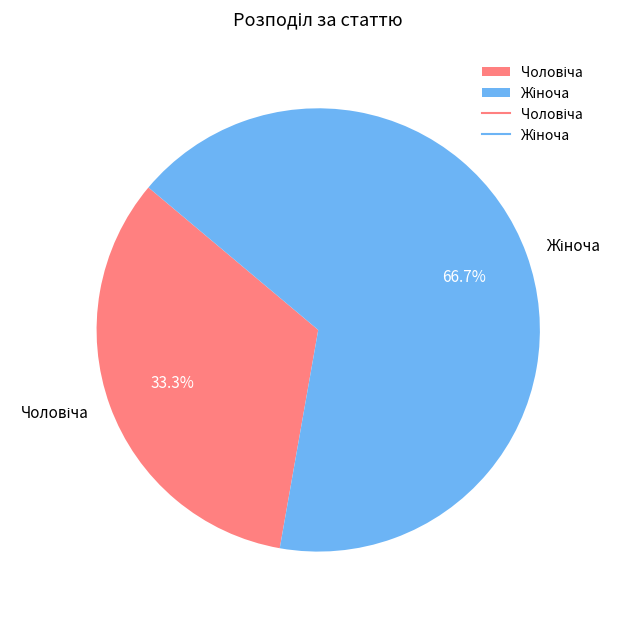

Is there a majority slice in this chart?

Yes